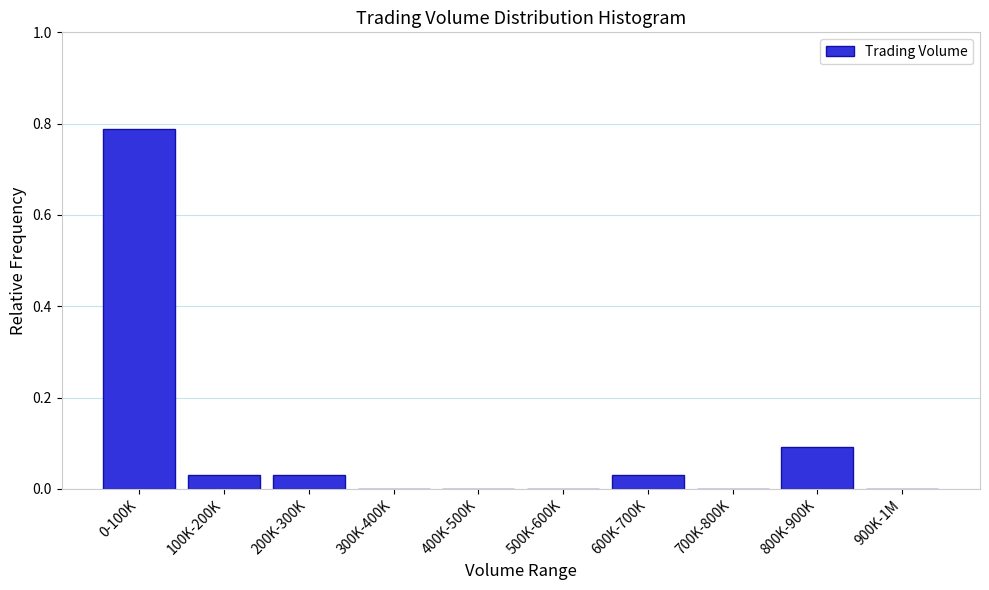

What is the change in value from 0-100K to 200K-300K?

-0.8